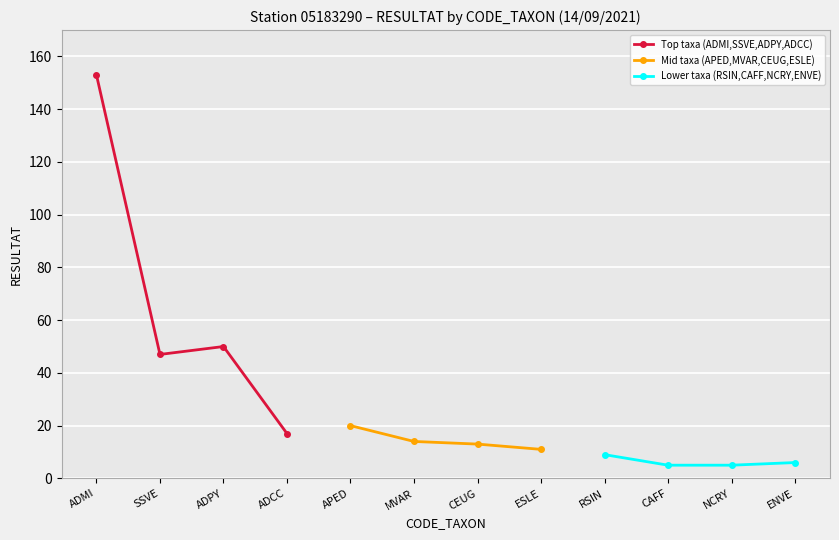

Is it true that Top taxa (ADMI,SSVE,ADPY,ADCC) equals 153 at ADMI?

True